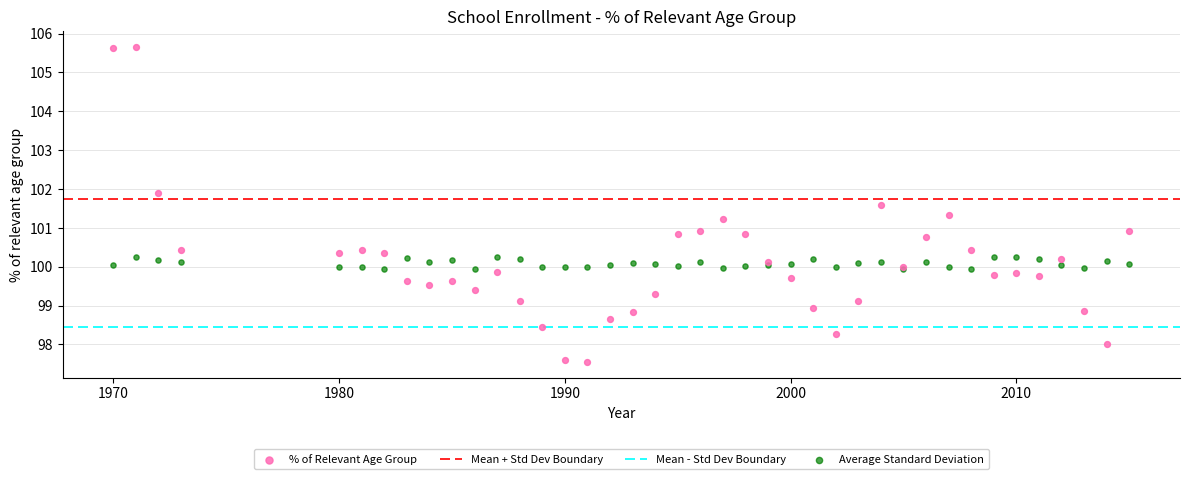

Which series has the largest Y range (max minus min)?

% of Relevant Age Group